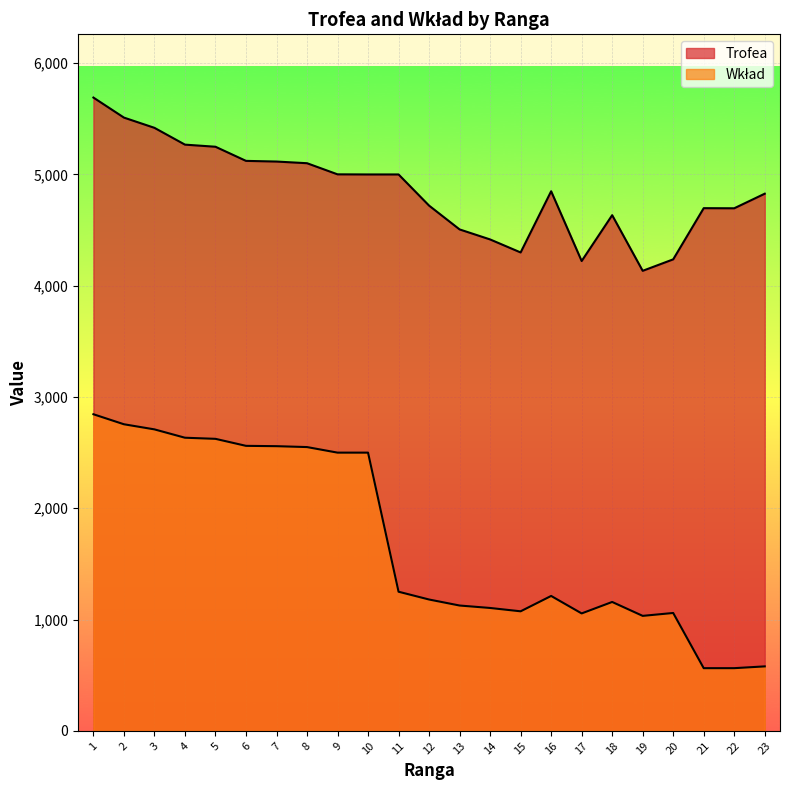

Count the number of data series in this chart.

2